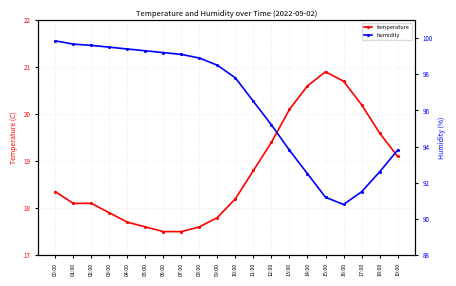

How many lines are shown in the chart?

2